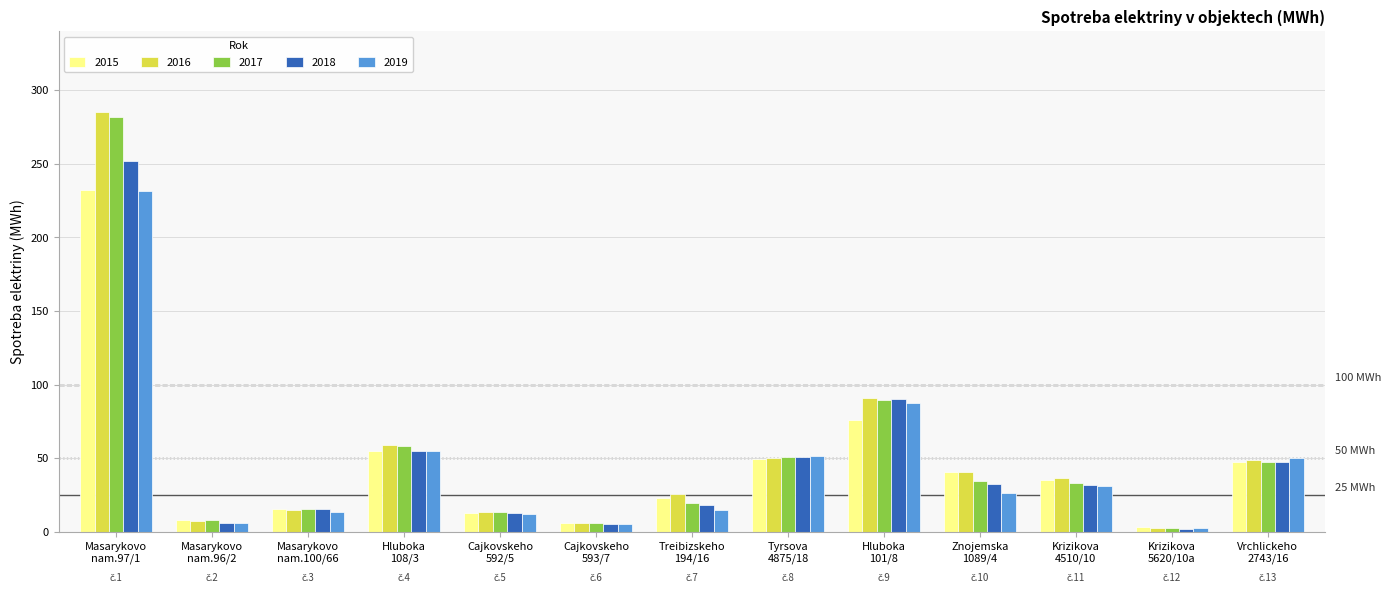

Which series has the largest range (max minus min)?

2016